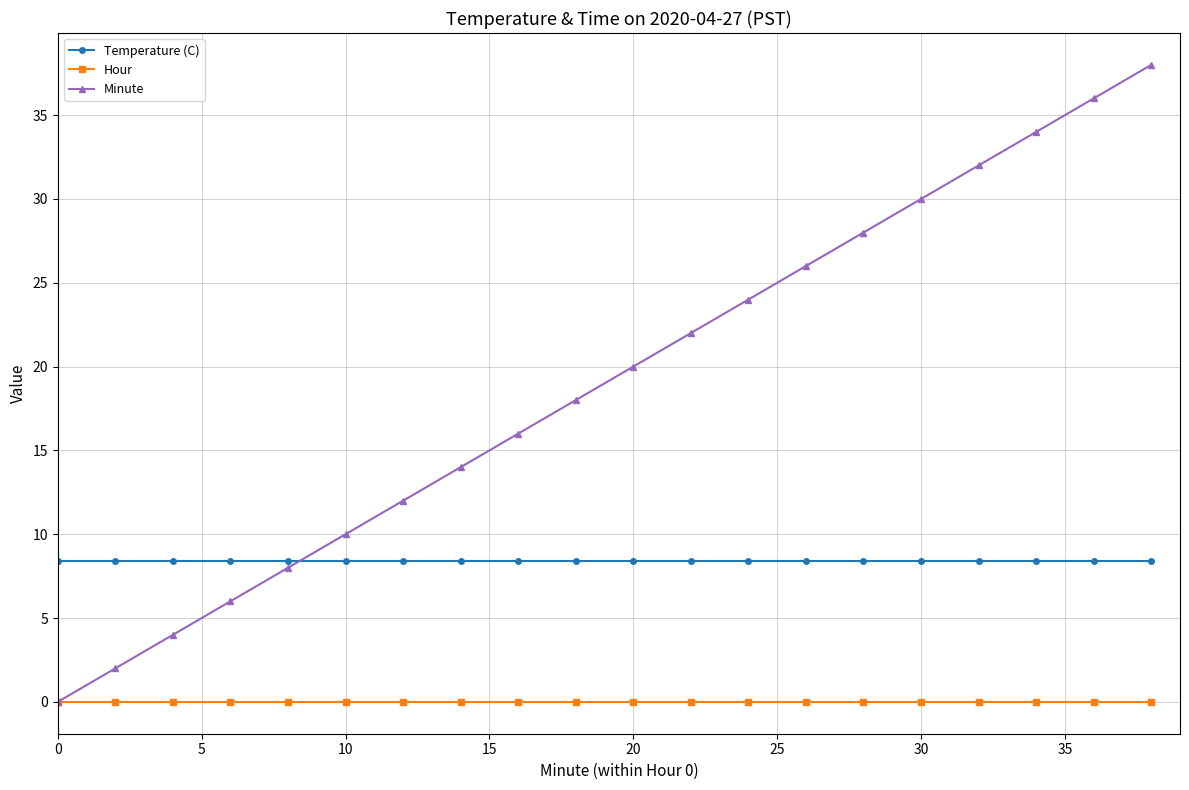

Which series ends up on top after the final intersection of Minute and Temperature (C)?

Minute